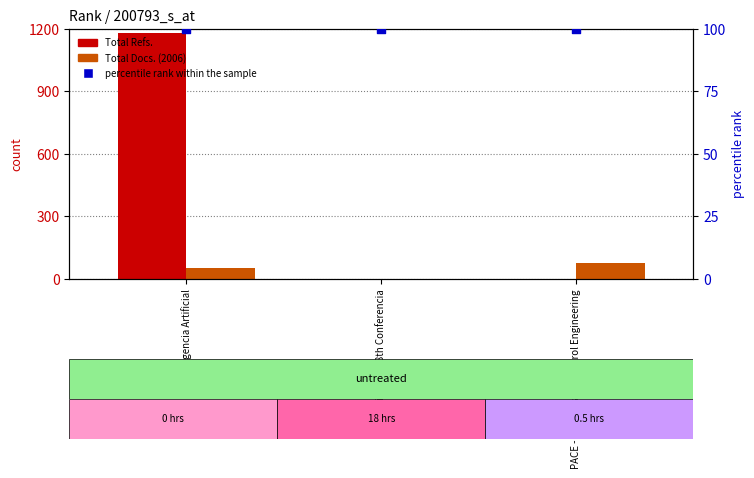

Which series has the largest total across all categories?

Total Refs.